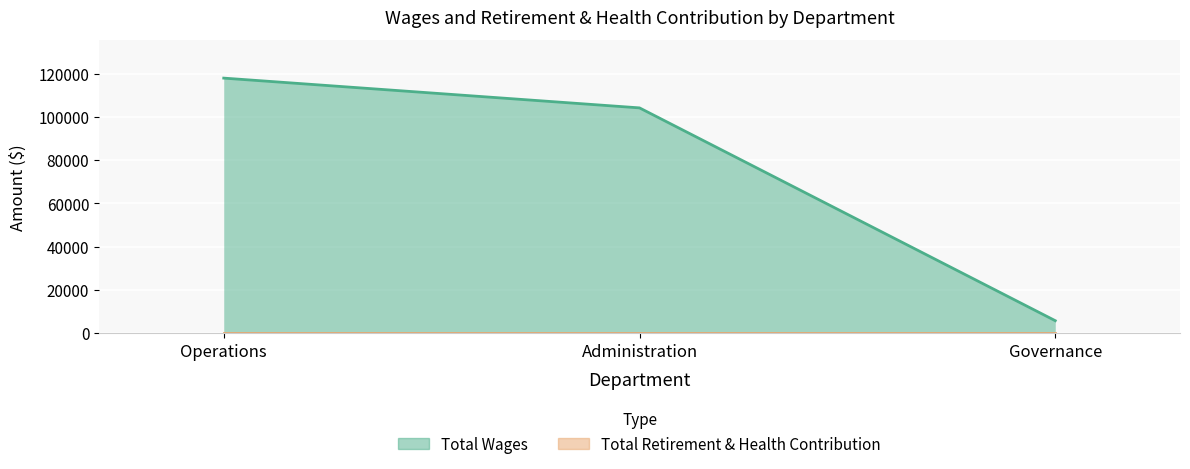

What value does the data have at Administration, to the nearest 10?

104170